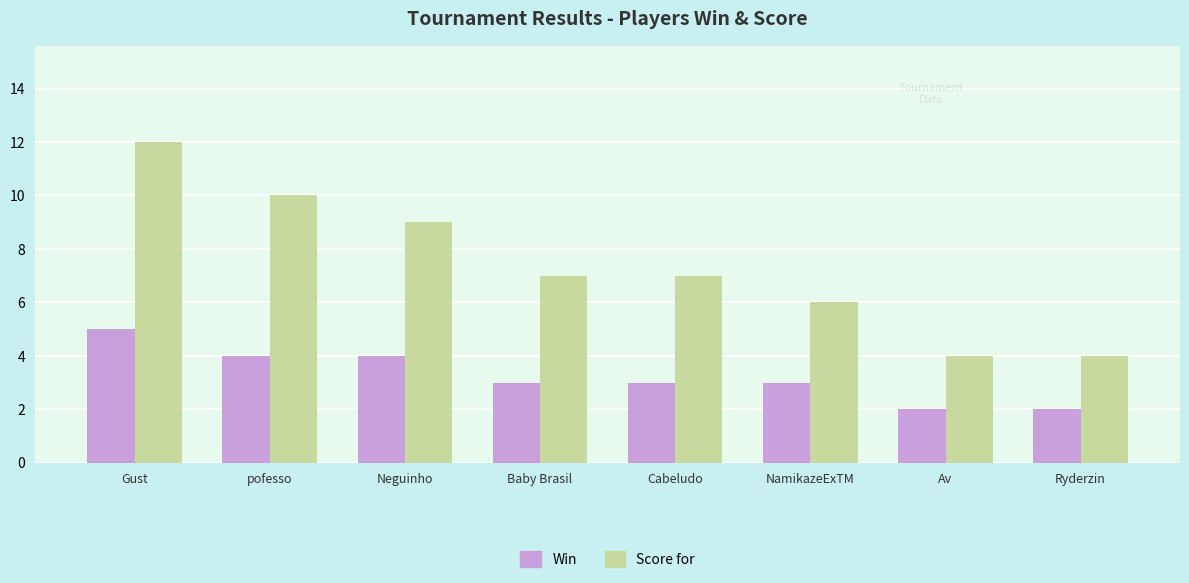

Read the Score for value at NamikazeExTM.

6